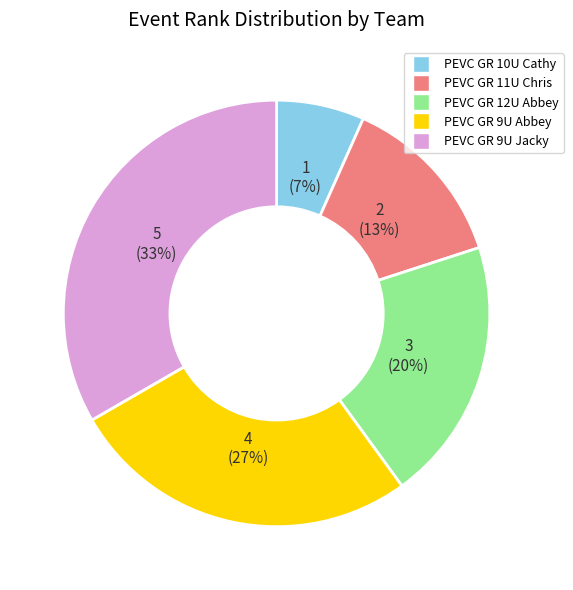

Does any single category account for the majority?

No